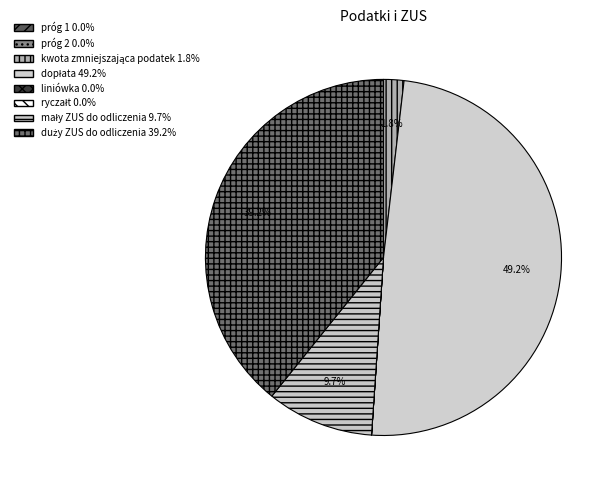

What is the change in value from kwota zmniejszająca podatek to ryczałt?

-555.9